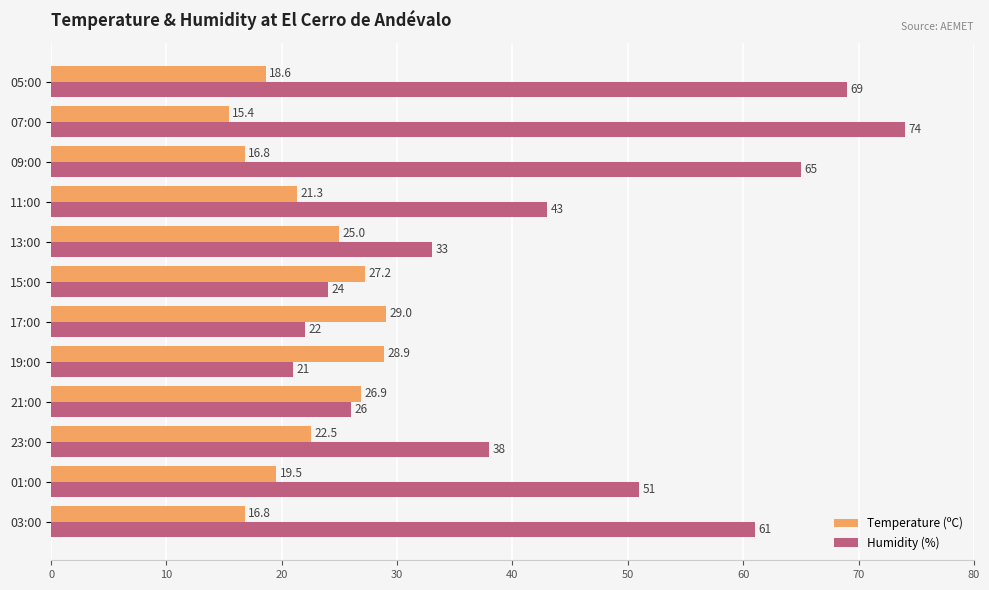

The value of Temperature (ºC) at 21:00 is 9.0. True or false?

False